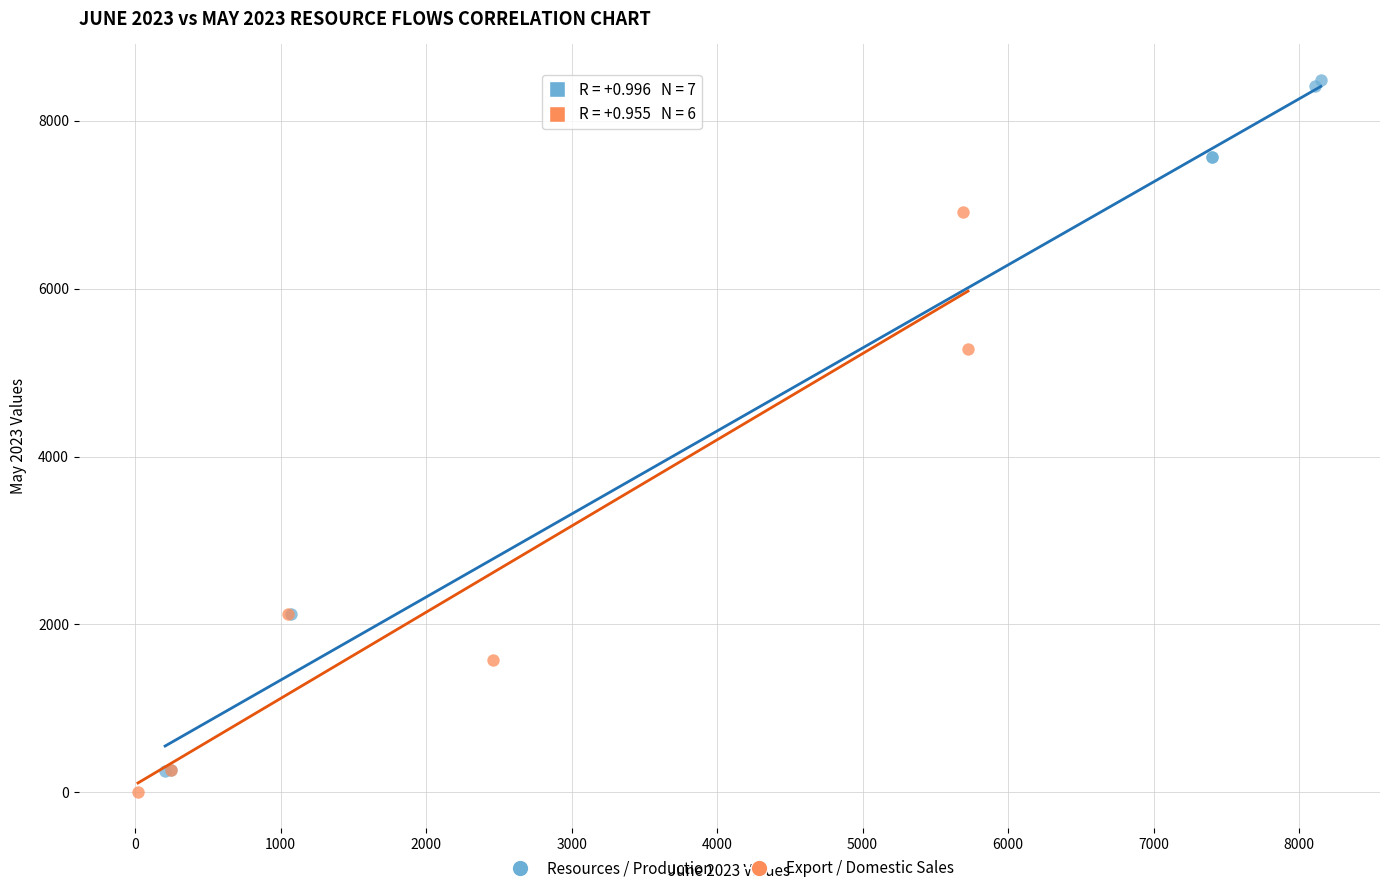

Which series contains the highest Y value?

Resources / Production